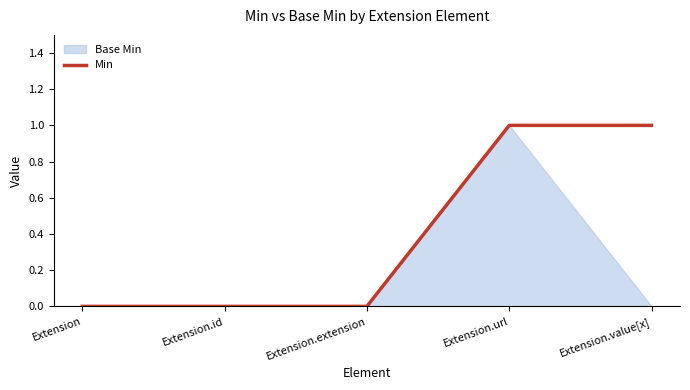

List the labels in order of value, largest first.

Extension.url, Extension.value[x], Extension, Extension.id, Extension.extension